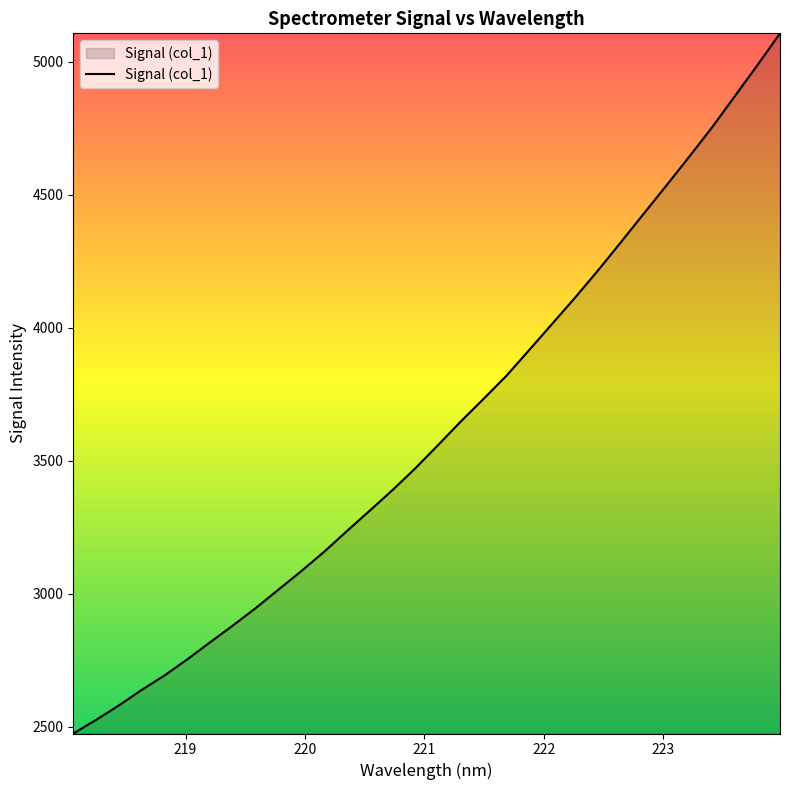

What is the maximum value shown in the chart?

5107.6